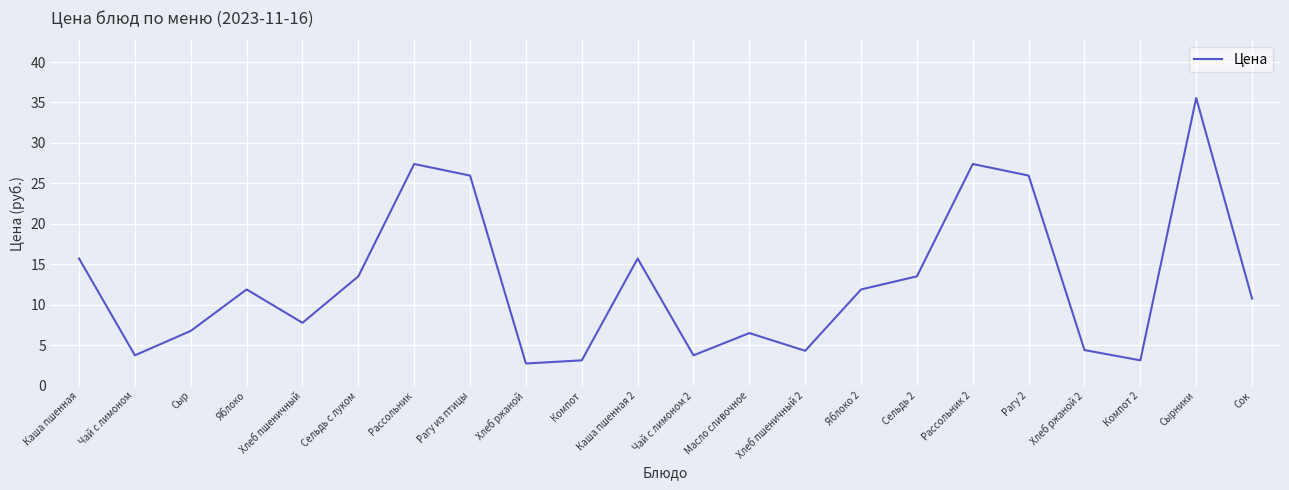

What value does the data have at Сок?

10.8